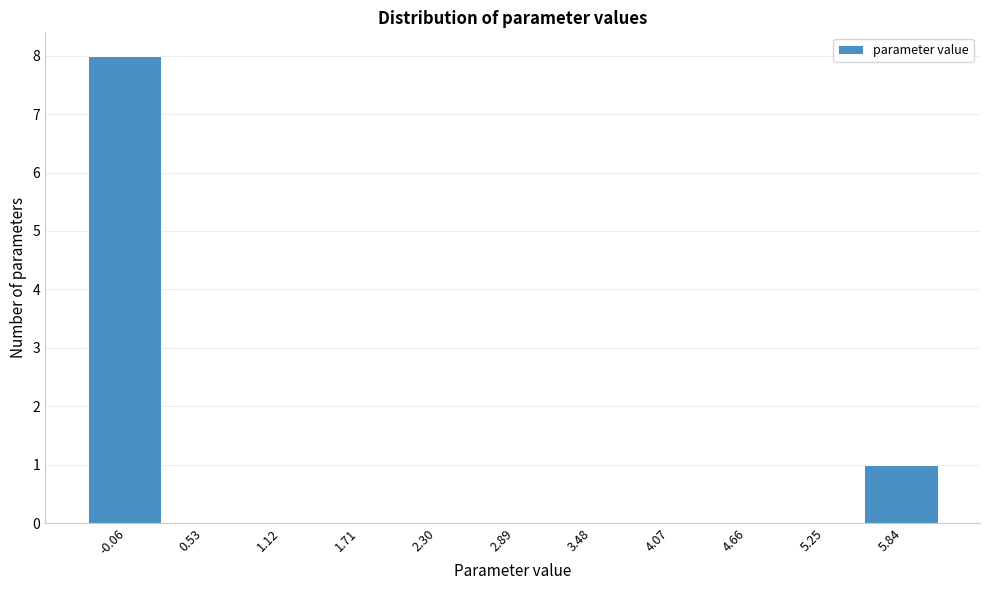

Reading left to right, list all the values displayed in this chart.

-0.06=8	0.53=0	1.12=0	1.71=0	2.30=0	2.89=0	3.48=0	4.07=0	4.66=0	5.25=0	5.84=1